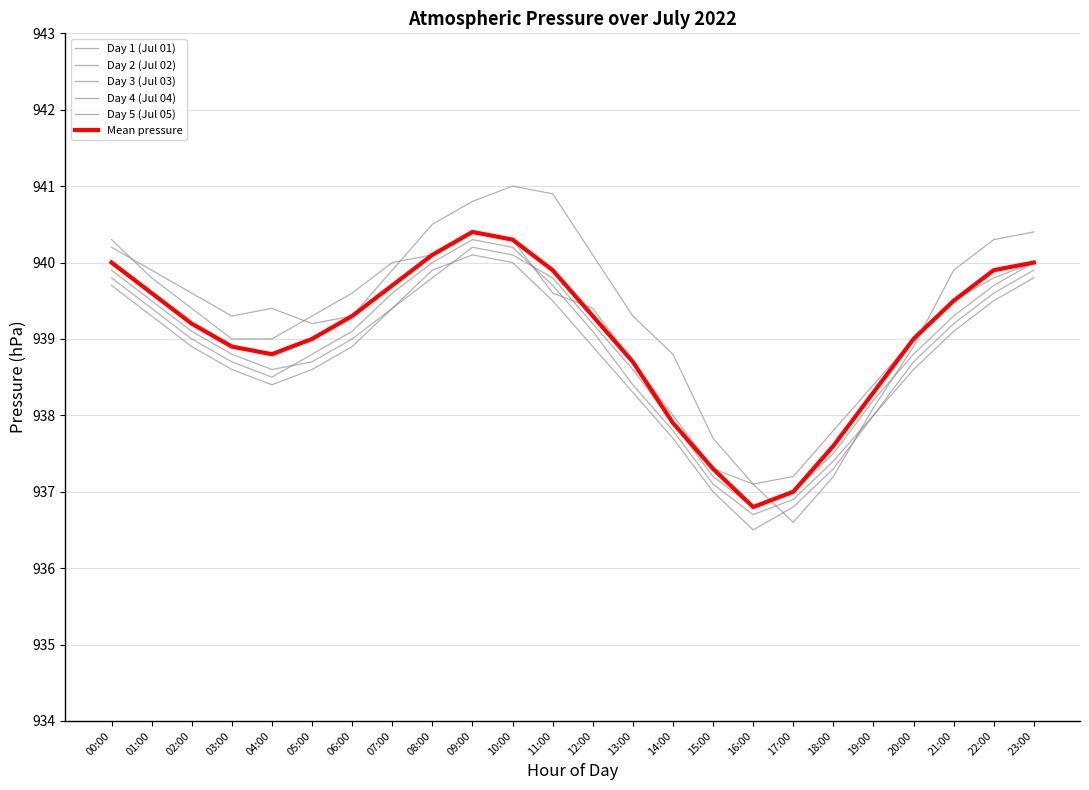

At which label does Day 1 (Jul 01) reach its peak?

10:00